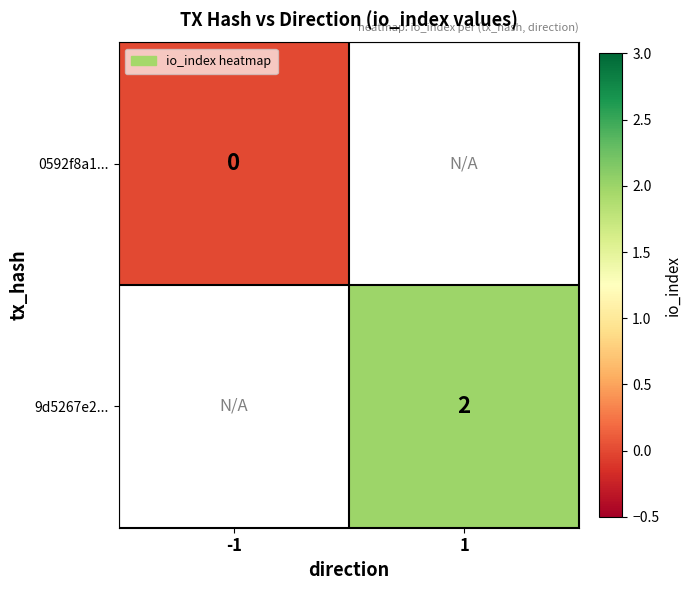

Is it true that 9d5267e2... equals 2 at 1?

True